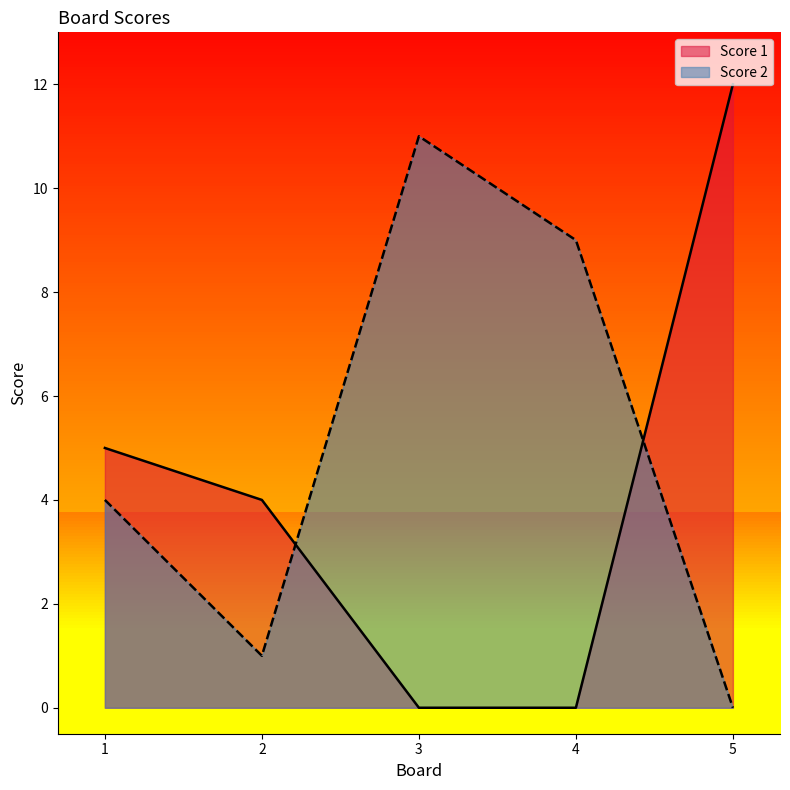

What is the highest value of the Score 2 series?

11